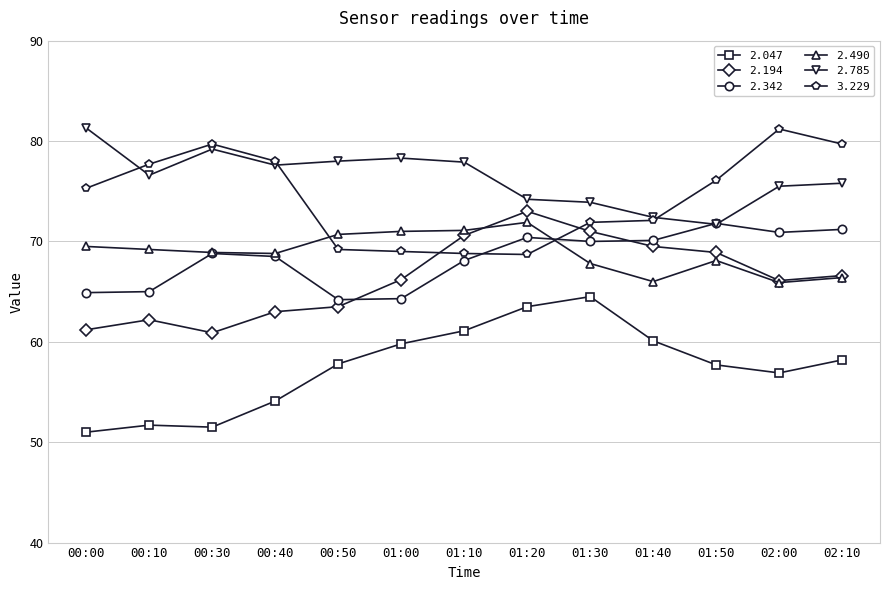

True or false: 3.229 has more than 0 points higher than both neighbors.

True